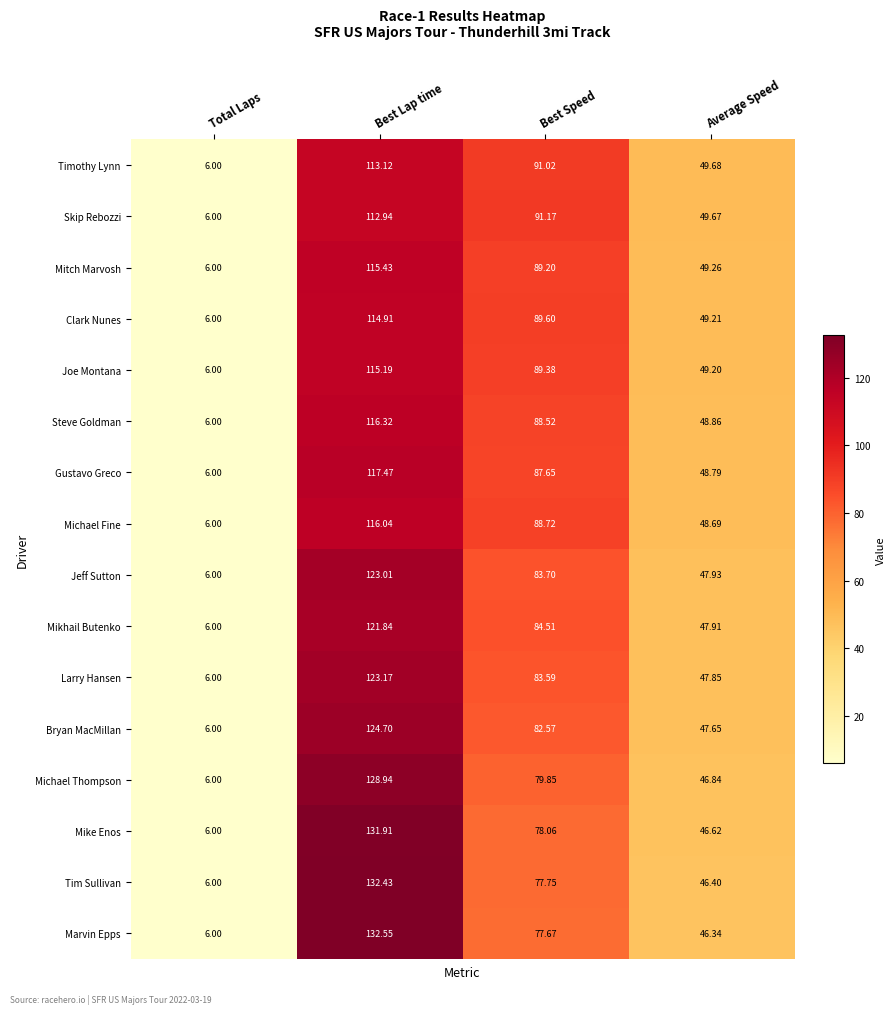

List the series in order of their peak value, lowest first.

Skip Rebozzi, Timothy Lynn, Clark Nunes, Joe Montana, Mitch Marvosh, Michael Fine, Steve Goldman, Gustavo Greco, Mikhail Butenko, Jeff Sutton, Larry Hansen, Bryan MacMillan, Michael Thompson, Mike Enos, Tim Sullivan, Marvin Epps